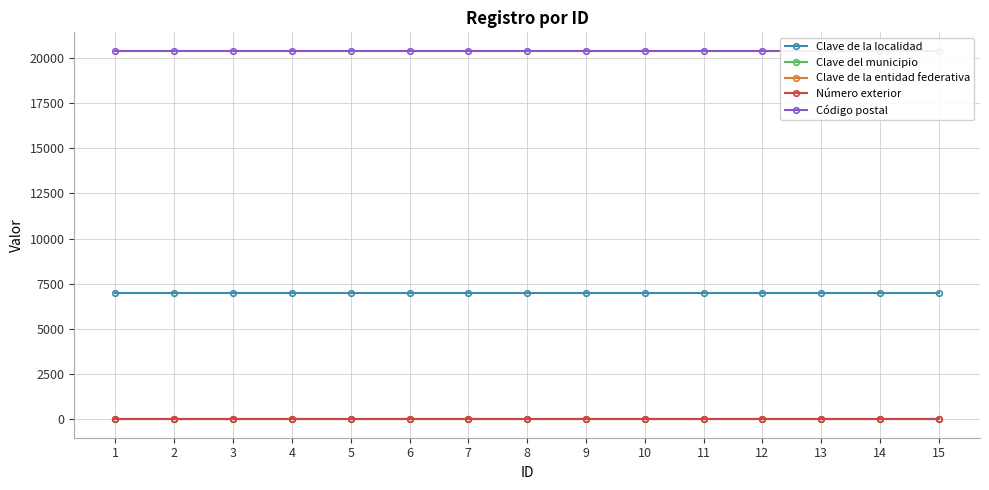

Which series has the largest total across all categories?

Código postal